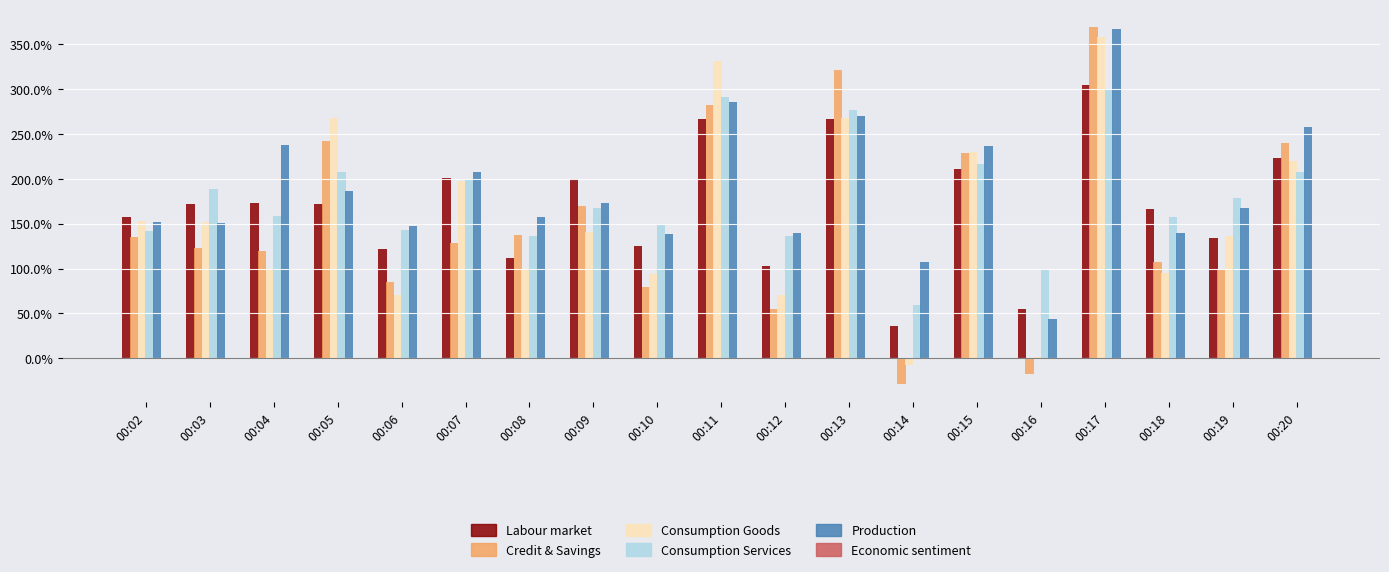

Count the number of data series in this chart.

6